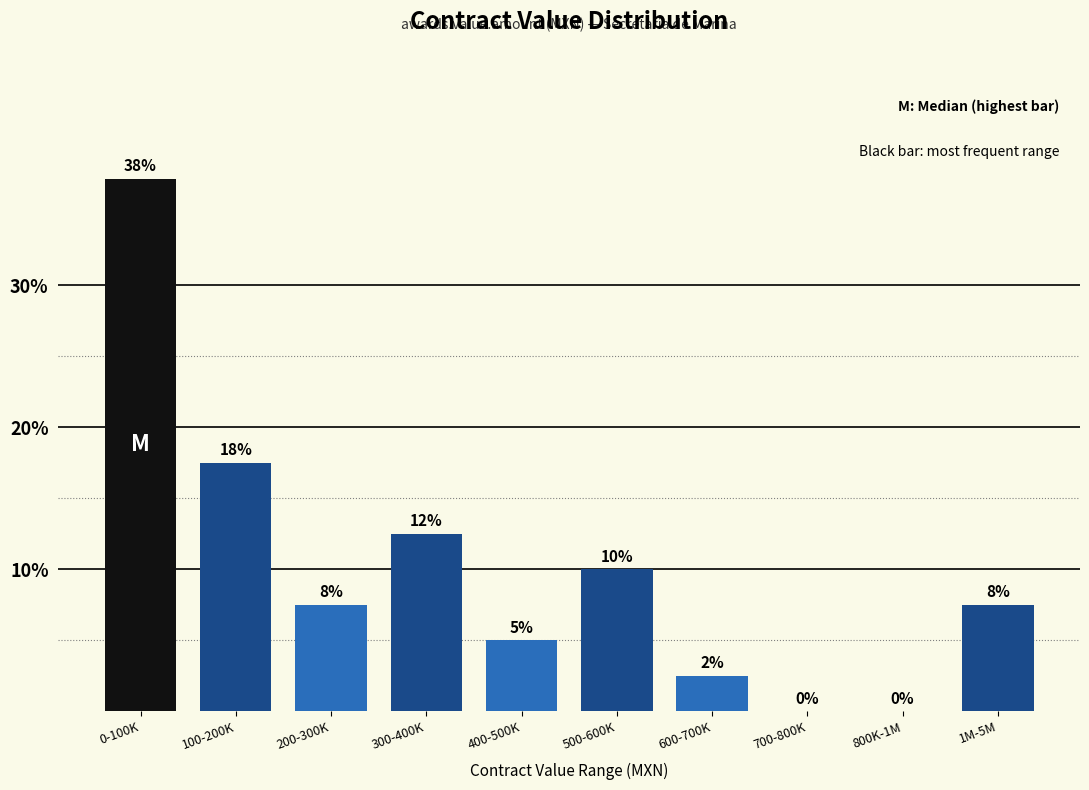

Are the bars horizontal?

No